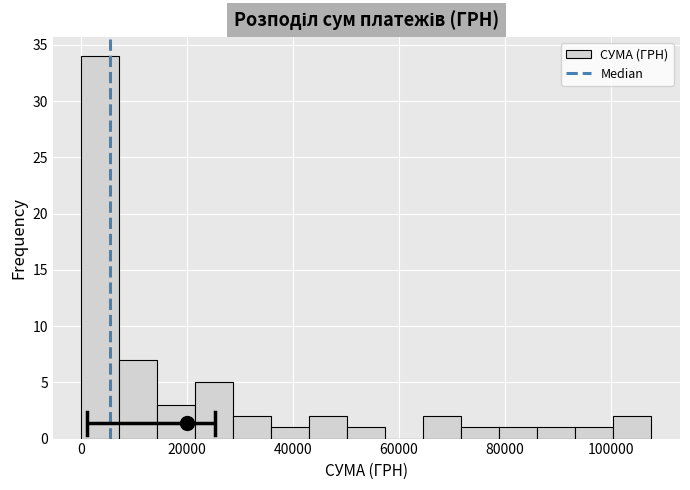

Around what value on the x-axis is the tallest bar? Give the approximate position of its centre, as read against the axis.

4000